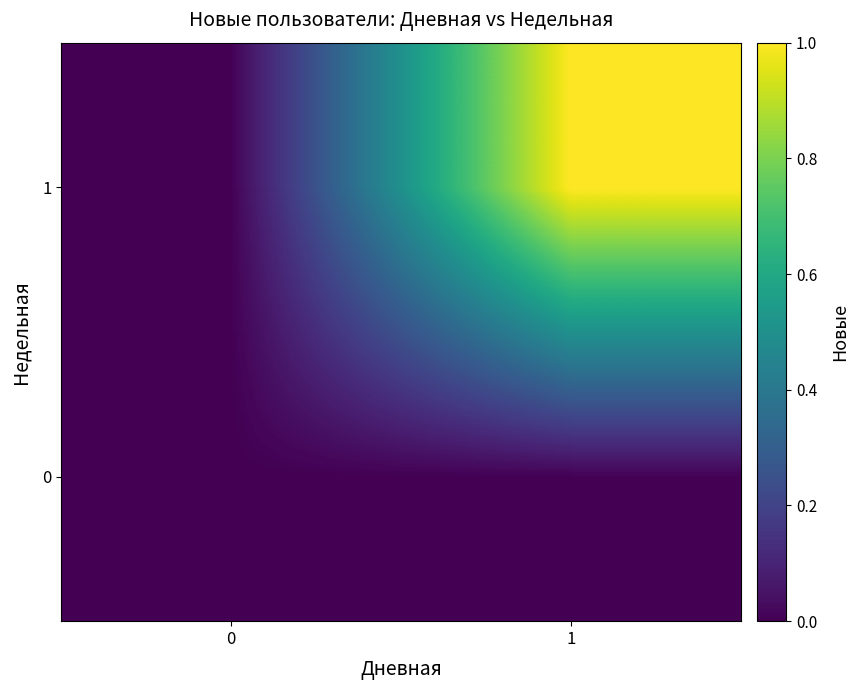

Reading left to right, what are all the values shown in this chart?

0: 0=0	1=0
1: 0=0	1=1